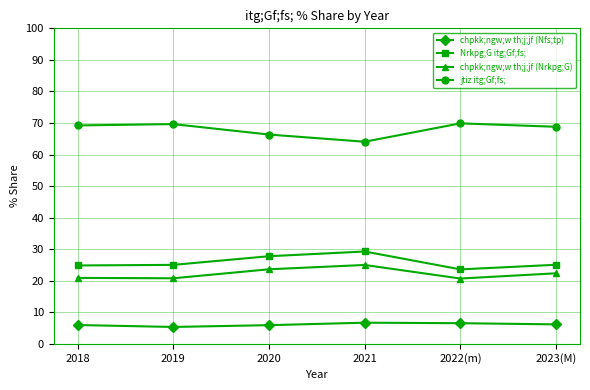

What is the difference between the highest and lowest values at 2019?

64.3